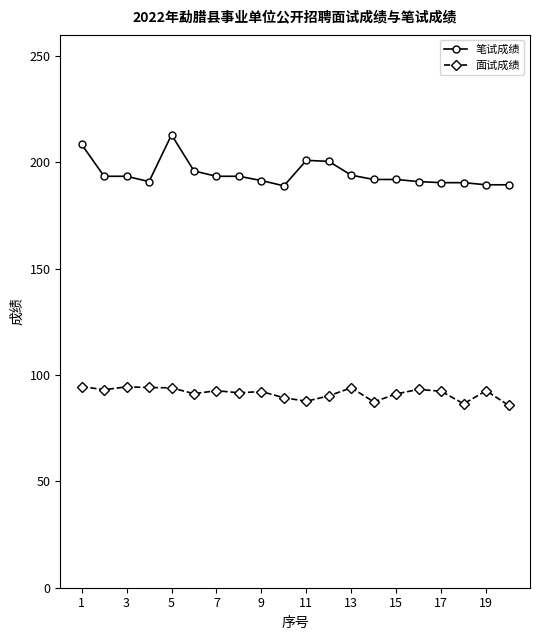

What is the value of the 面试成绩 point at the 15th from the left?

91.2